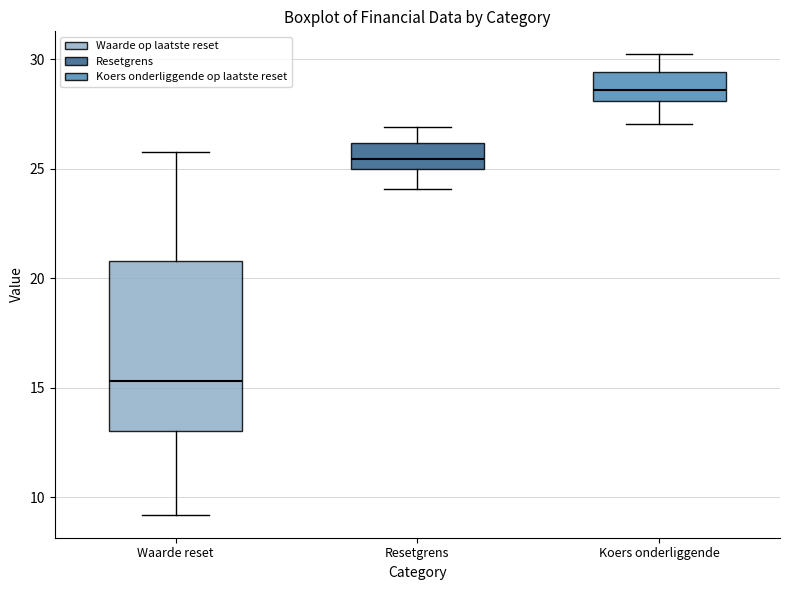

Which box's median line is the highest?

Koers onderliggende